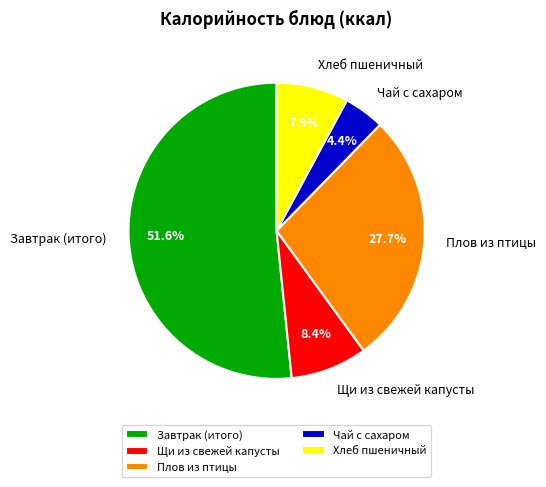

Which has a higher value, Плов из птицы or Завтрак (итого)?

Завтрак (итого)